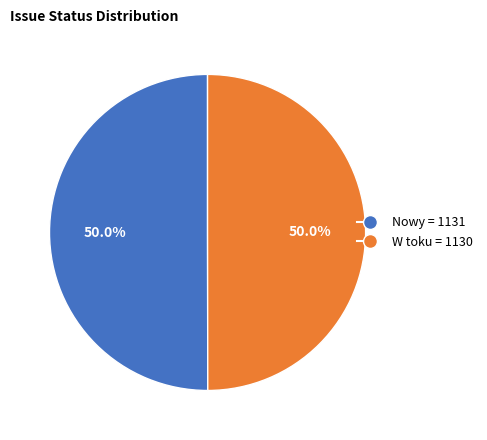

How much of the chart is everything except W toku?

50.0%